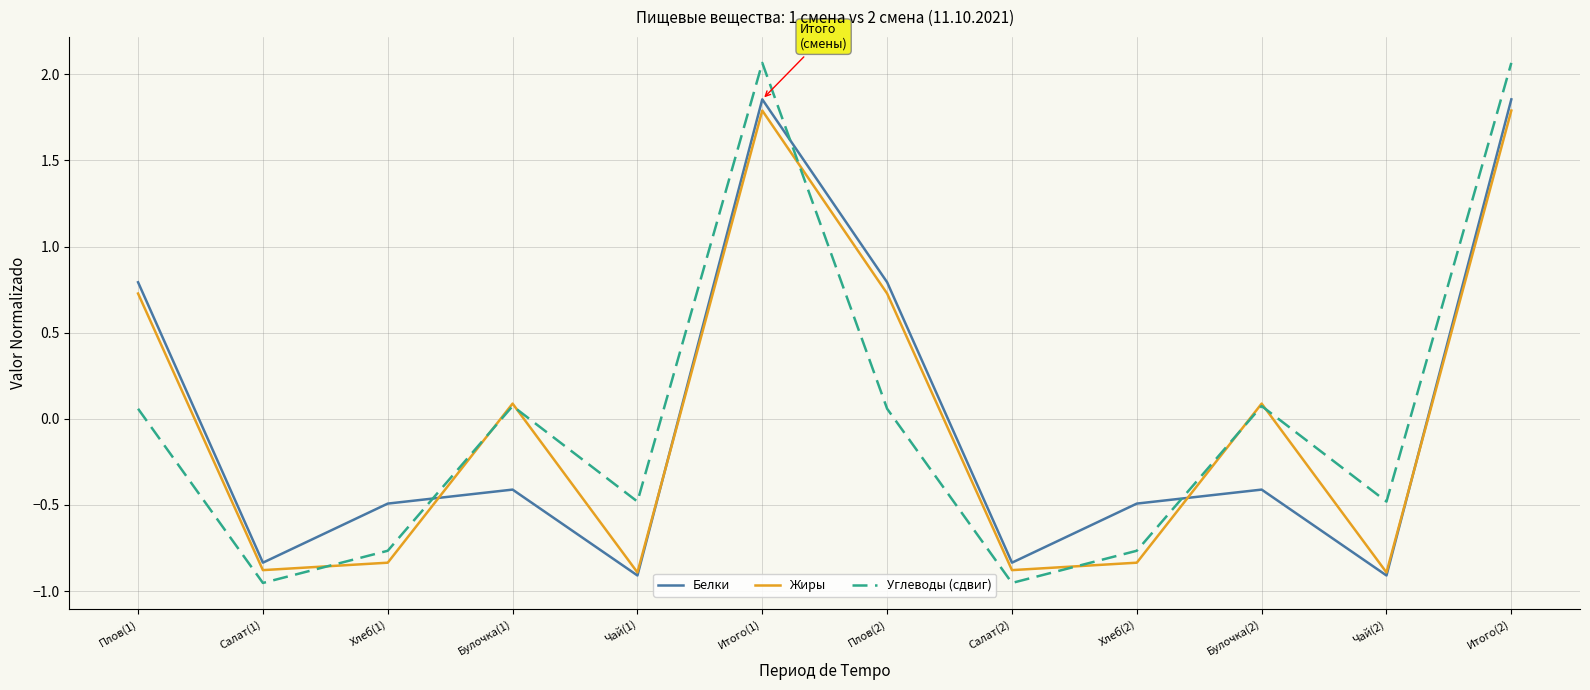

Is the value of Углеводы (сдвиг) at Хлеб(1) greater than the value of Жиры at Булочка(1)?

No